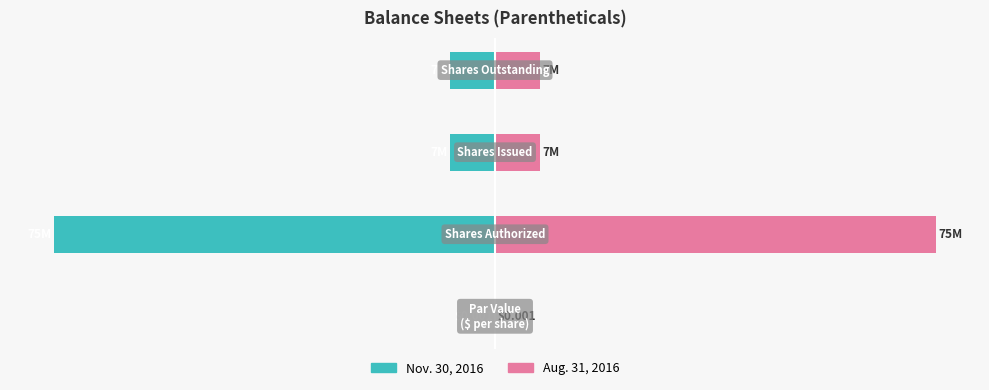

Rank the series by their maximum value, from lowest to highest.

Nov. 30, 2016, Aug. 31, 2016